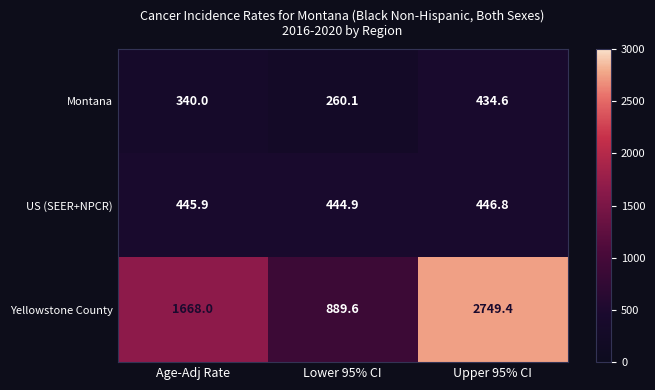

Is the value of US (SEER+NPCR) at Upper 95% CI greater than the value of Montana at Lower 95% CI?

Yes